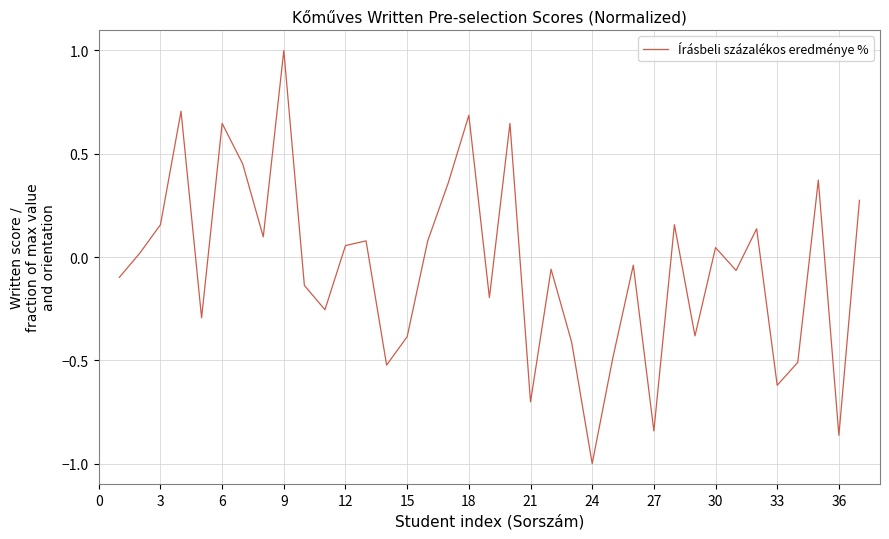

How many categories are shown in the chart?

37